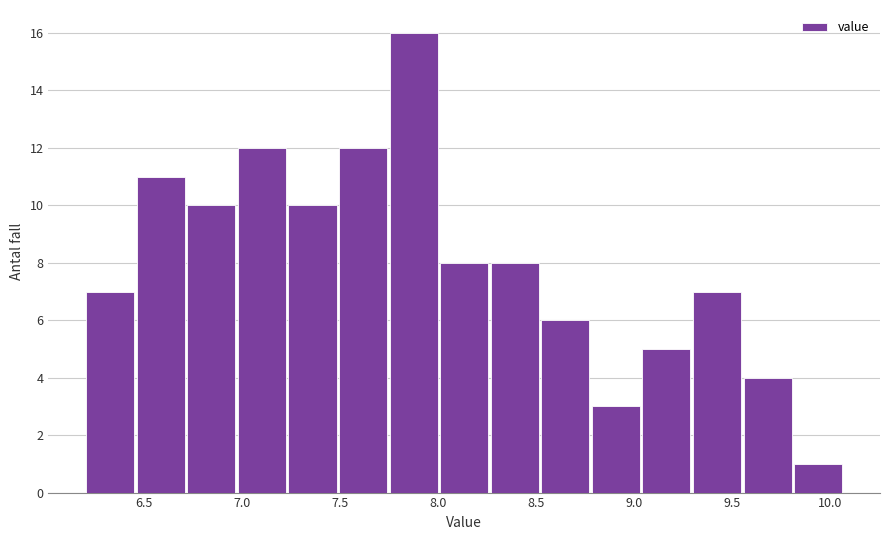

Reading left to right, transcribe this chart: for each bar, give the range it covers on the x-axis and its height. Neither the bar edges nor the heights are printed on the chart, so give them approximately, as read against the axes.

6.20 to 6.45: 7
6.45 to 6.70: 11
6.70 to 6.95: 10
6.95 to 7.25: 12
7.25 to 7.50: 10
7.50 to 7.75: 12
7.75 to 8.00: 16
8.00 to 8.25: 8
8.25 to 8.50: 8
8.50 to 8.80: 6
8.80 to 9.05: 3
9.05 to 9.30: 5
9.30 to 9.55: 7
9.55 to 9.80: 4
9.80 to 10.05: 1